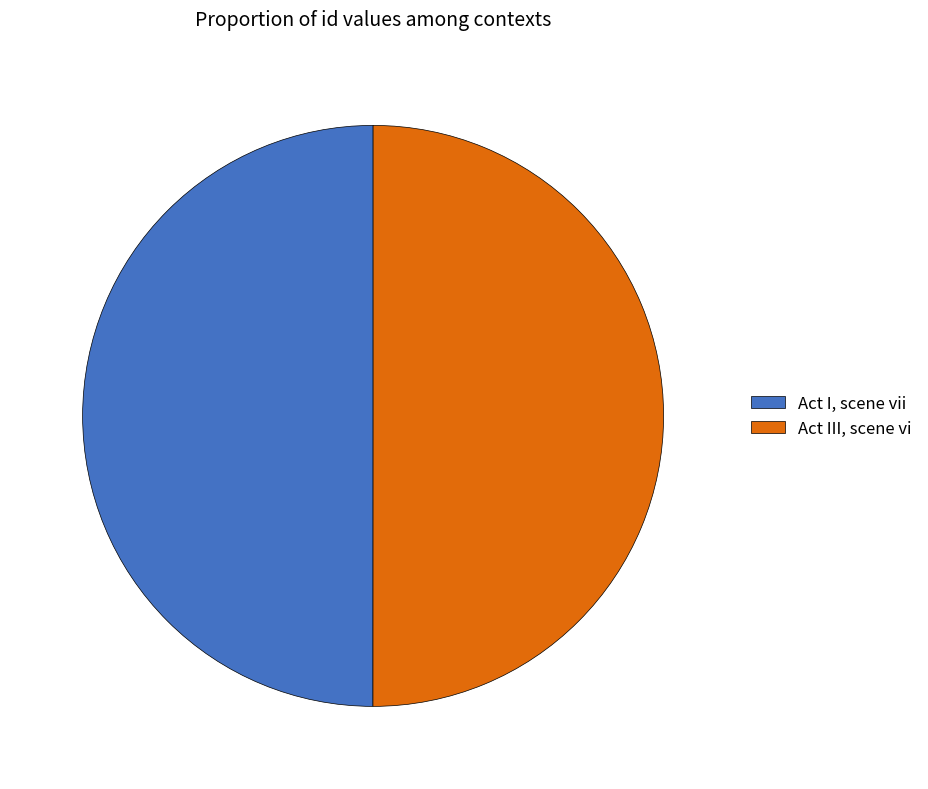

Do Act I, scene vii and Act III, scene vi together represent more than half of the pie?

Yes